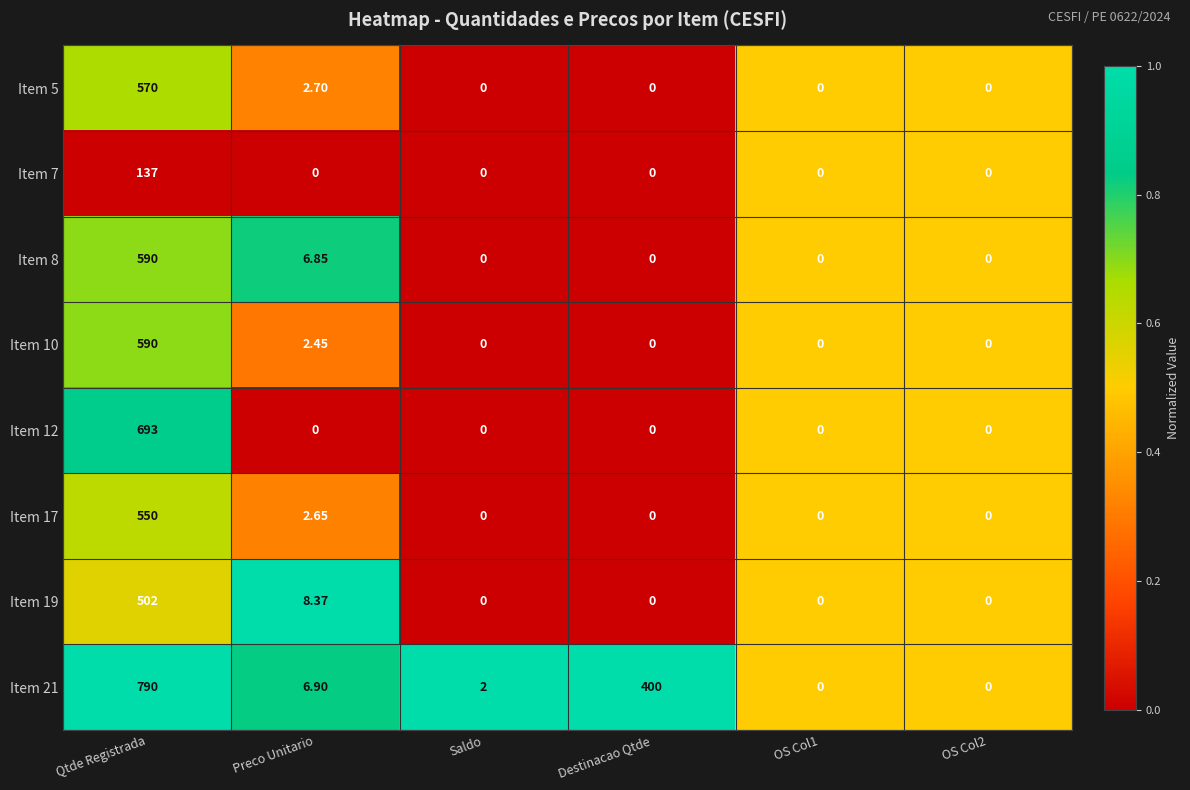

At which label does Item 21 first exceed 6?

Qtde Registrada